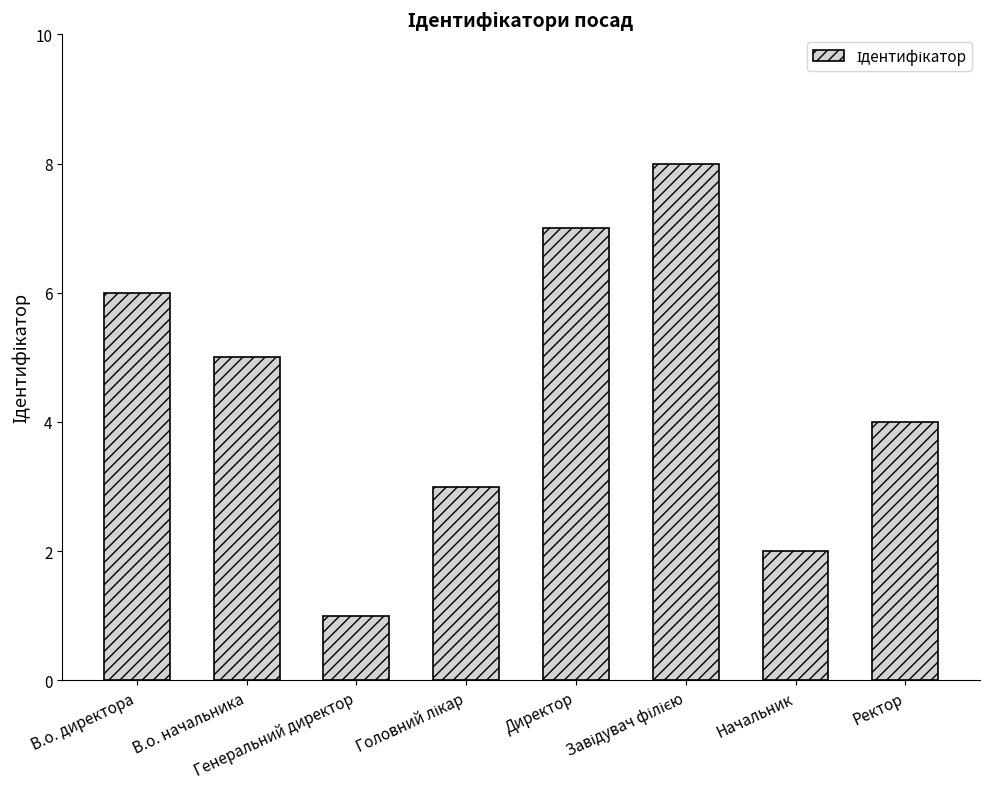

Is it true that the value at Ректор is 4?

True